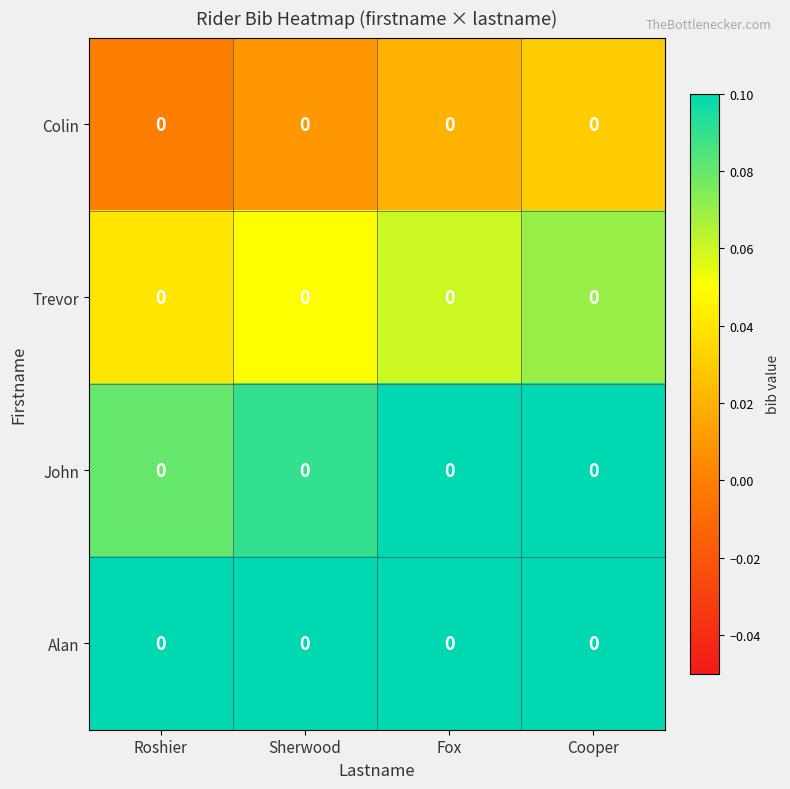

What is the difference between the highest and lowest values at Sherwood?

0.1